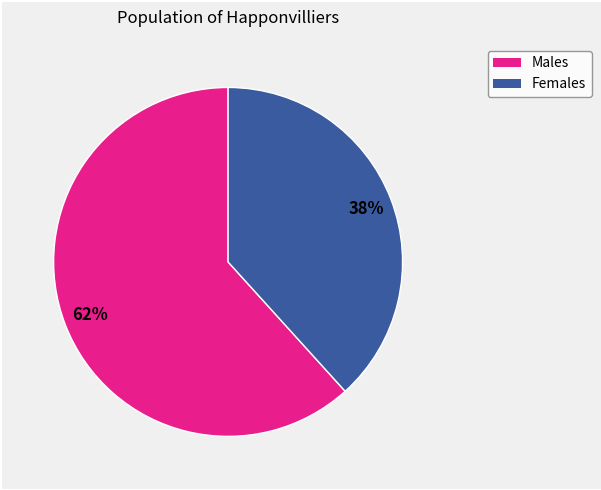

To the nearest percent, what is the average slice percentage?

50%